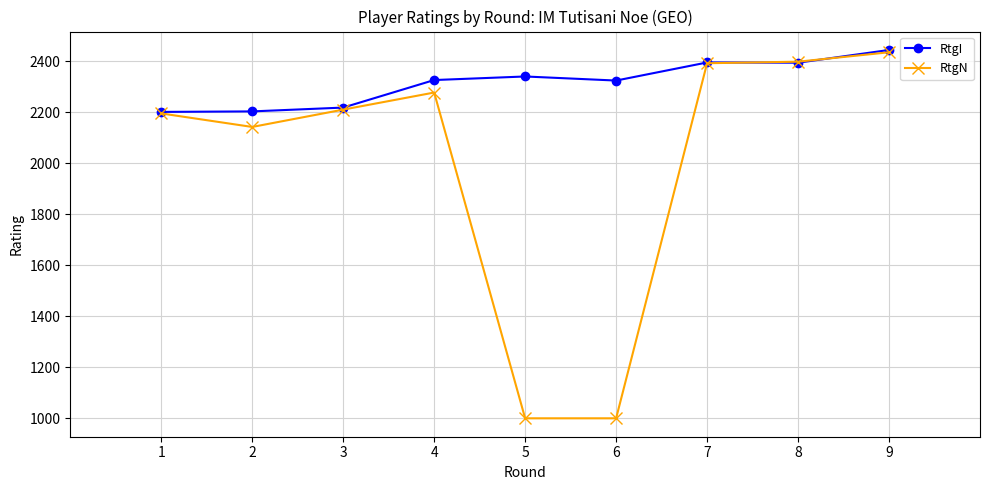

What is the difference between the maximum and minimum values in the RtgN series?

1436